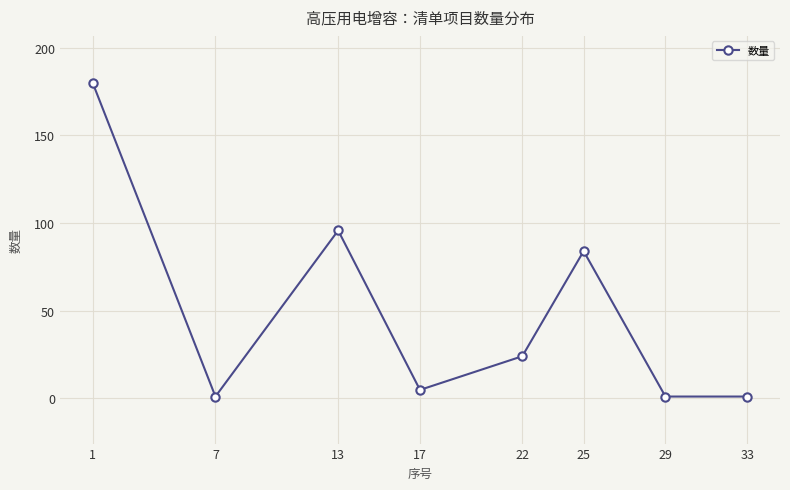

What is the difference between the values at 7 and 17?

3.8